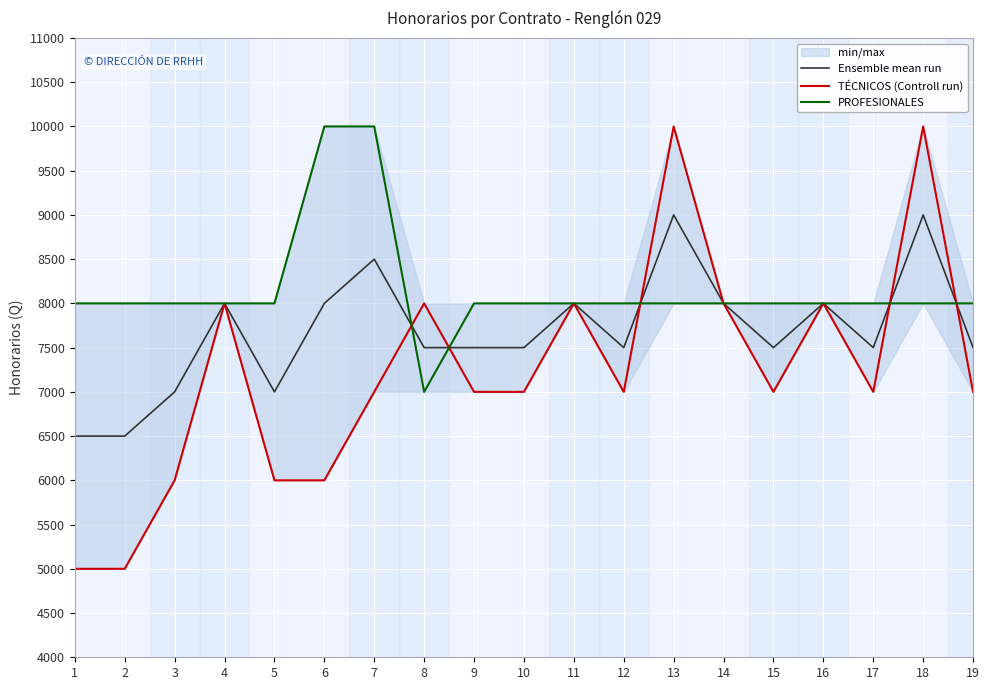

In PROFESIONALES, how many points are lower than both neighbors (excluding endpoints)?

1